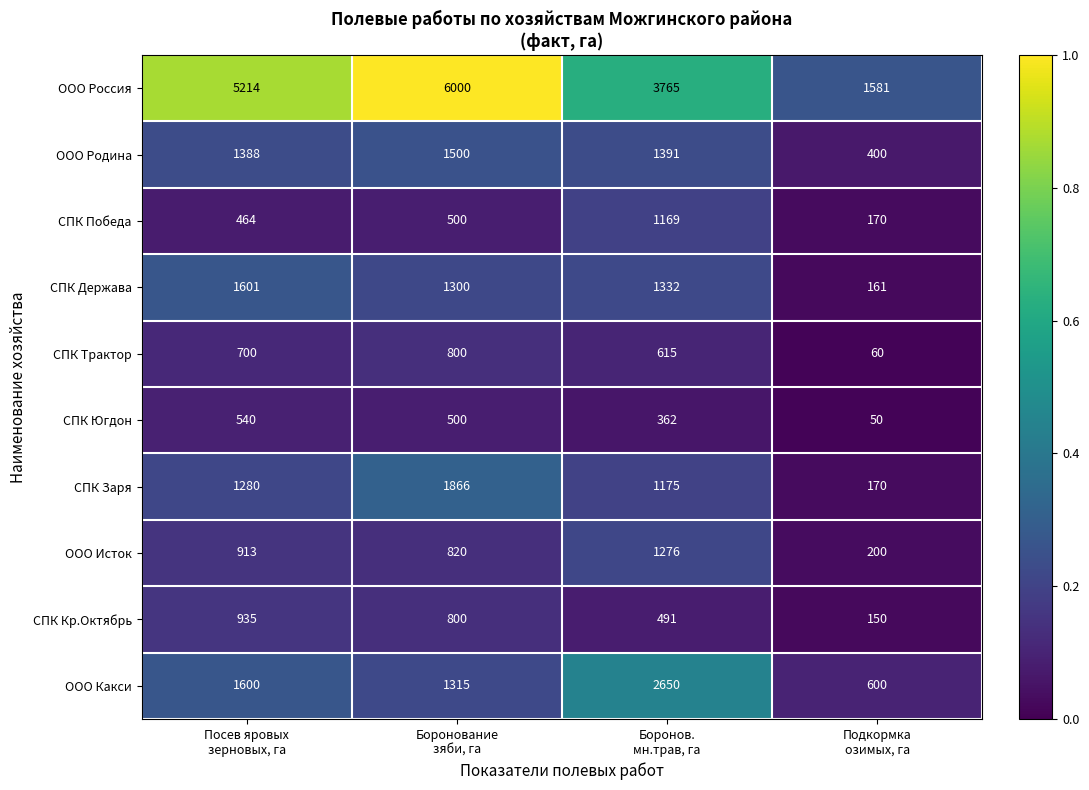

Which series has the largest total across all categories?

ООО Россия